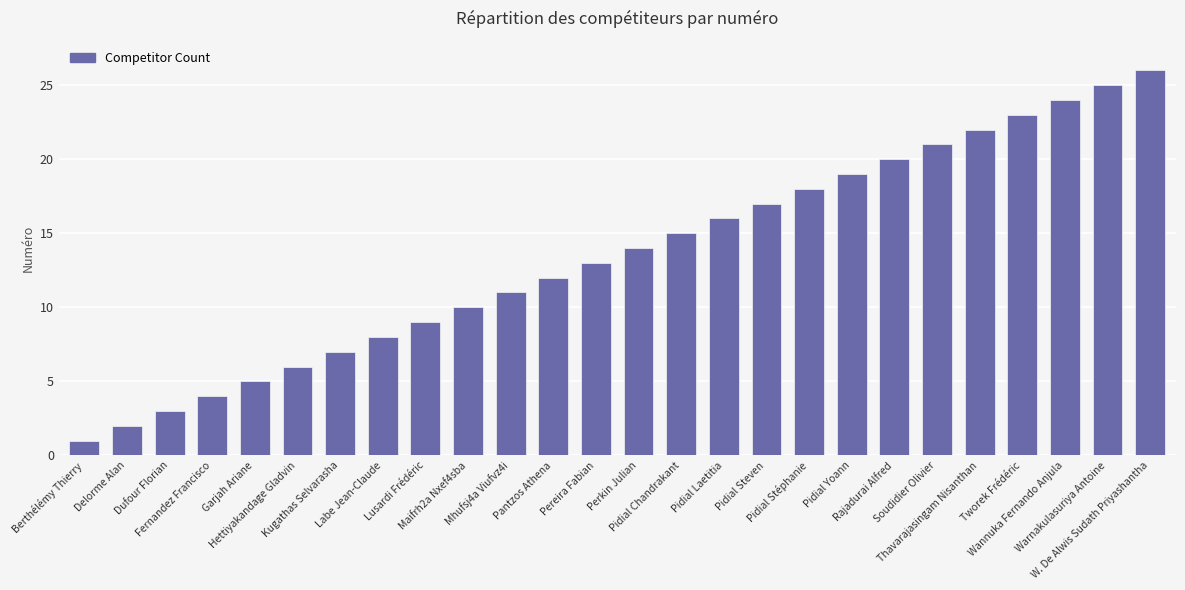

Reading left to right, what are all the values shown in this chart?

1	2	3	4	5	6	7	8	9	10	11	12	13	14	15	16	17	18	19	20	21	22	23	24	25	26